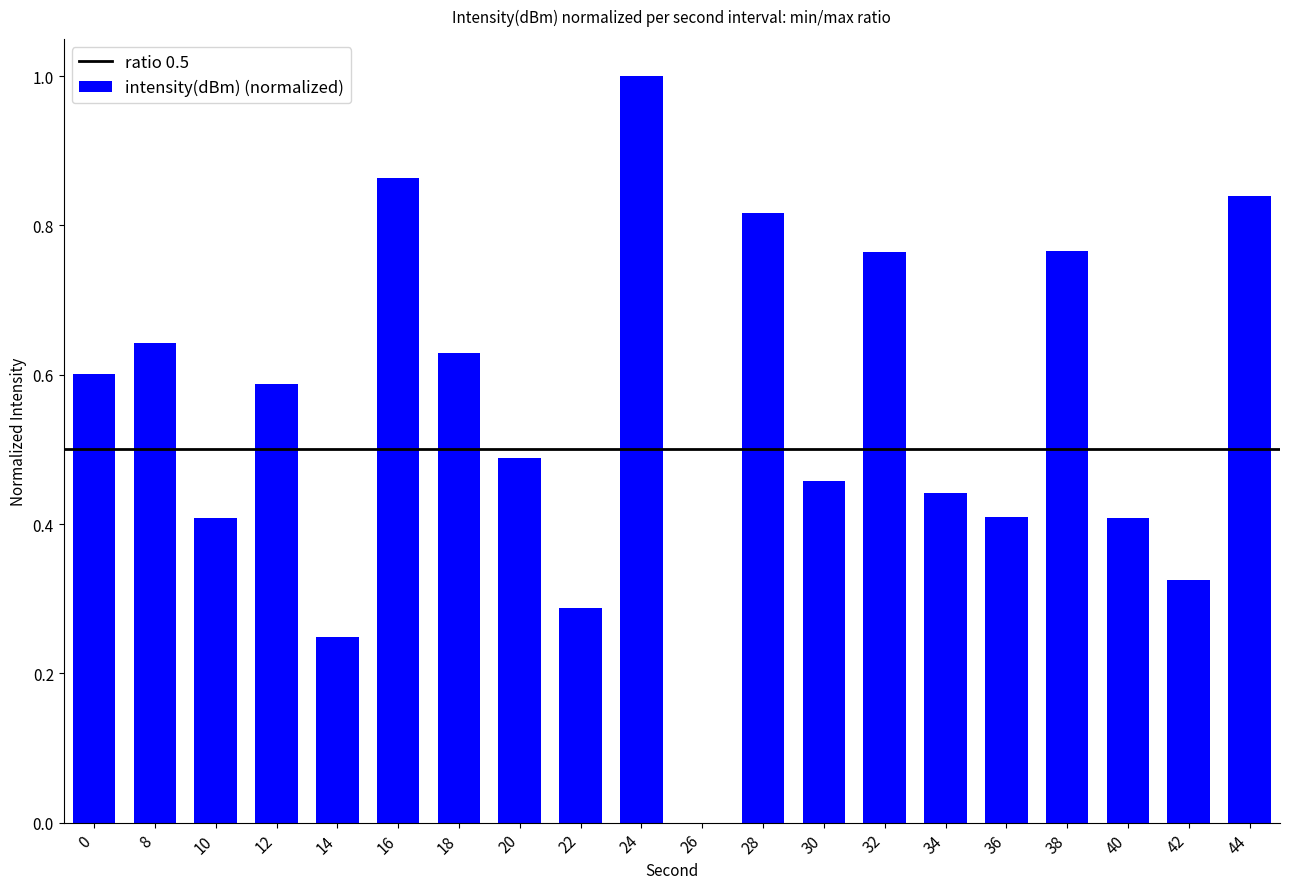

What is the sum of all values?

11.0